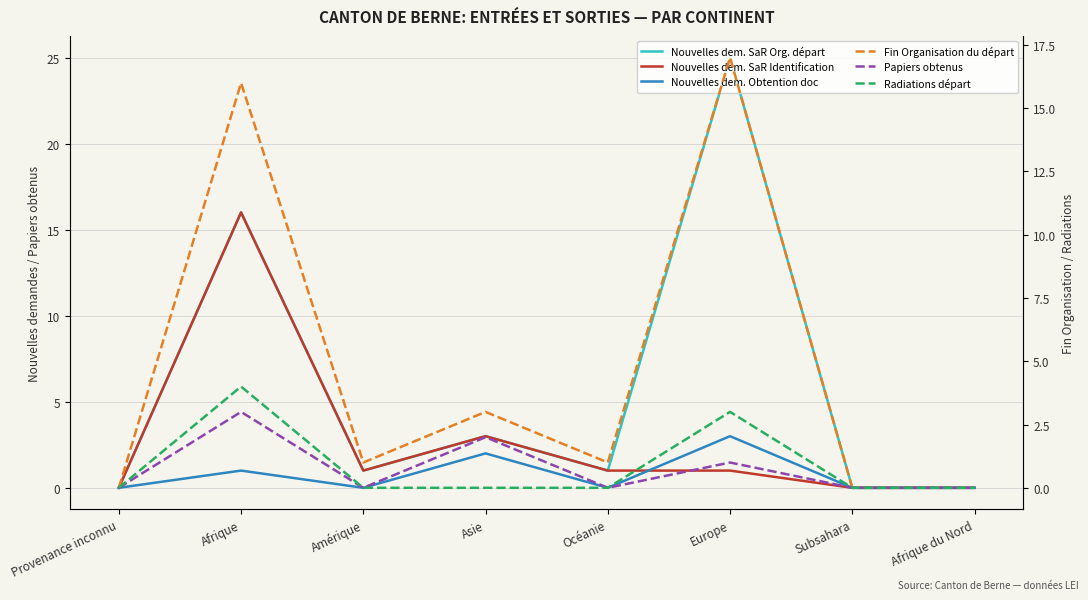

Is the value of Radiations départ at Afrique greater than the value of Nouvelles dem. SaR Identification at Afrique?

No